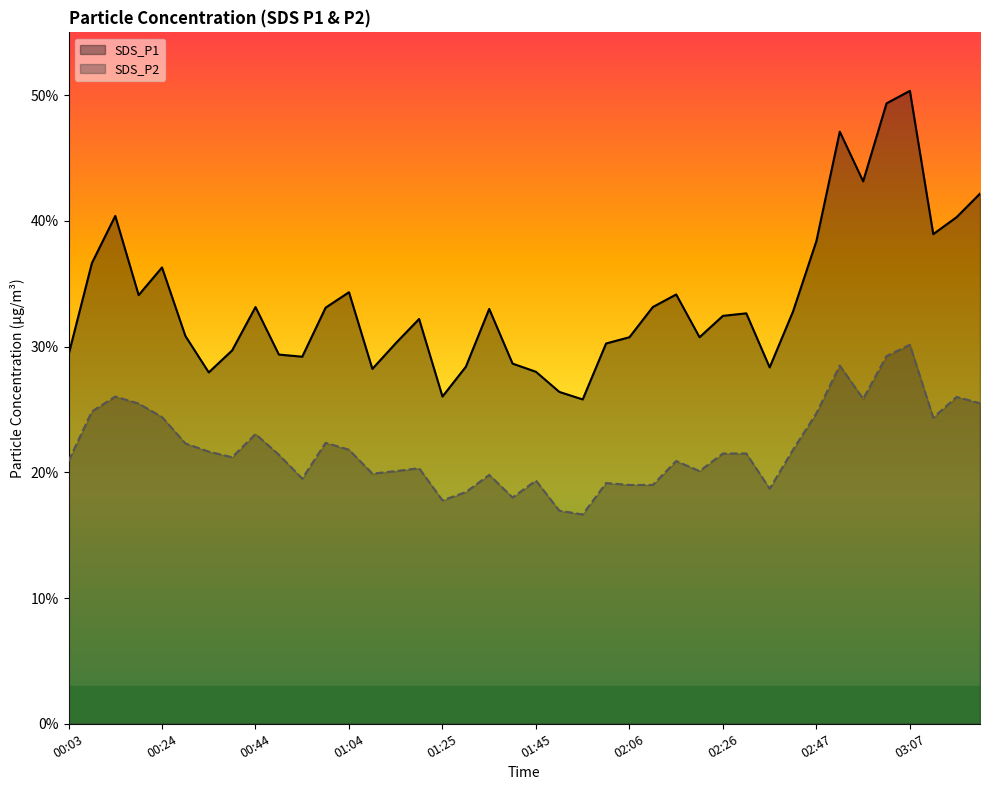

What are all the series names shown in the legend?

SDS_P1, SDS_P2